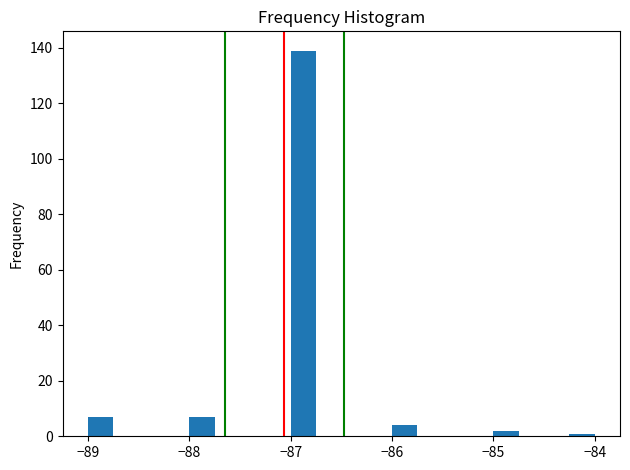

Around what value on the x-axis is the tallest bar? Give the approximate position of its centre, as read against the axis.

-86.9